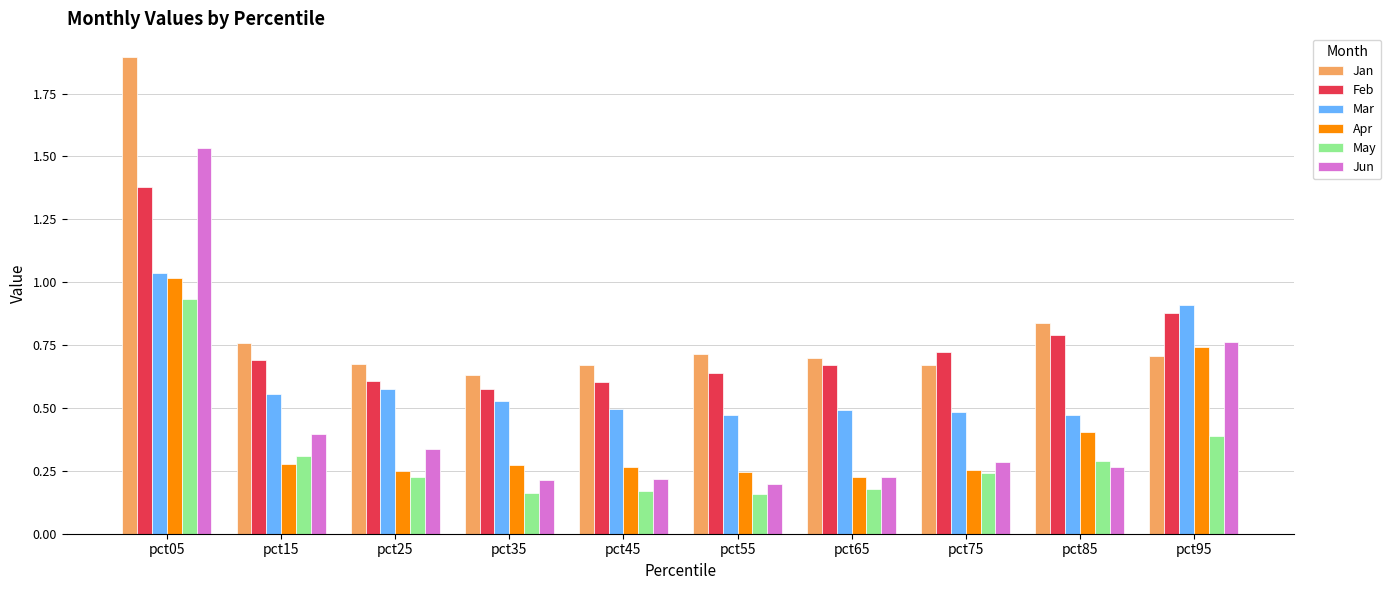

At which category is the sum across all series the highest?

pct05